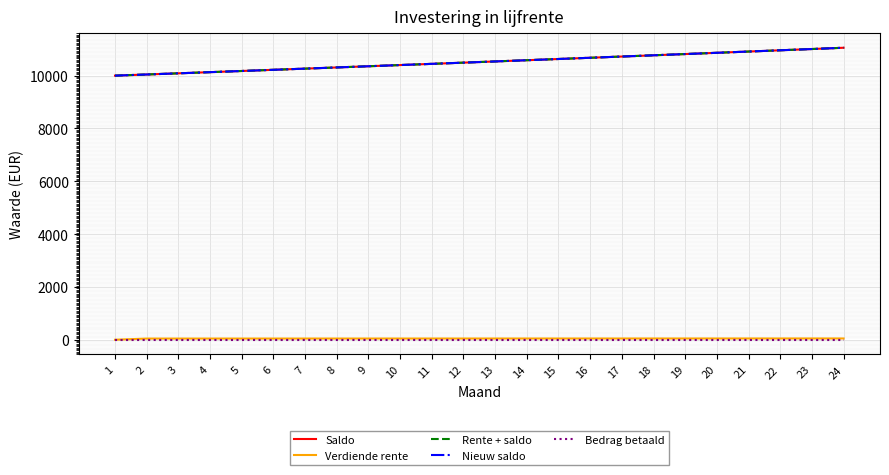

What is the difference between the second highest and second lowest values in the Saldo series?

964.3